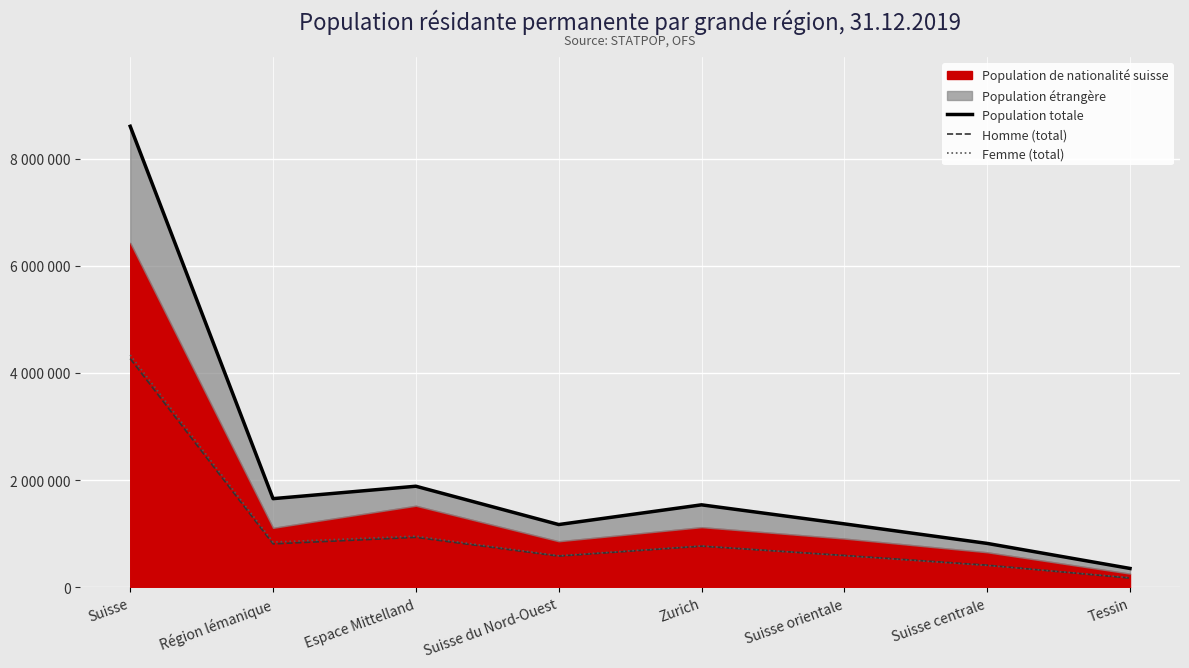

How many interior local valleys does the Population totale series have?

2